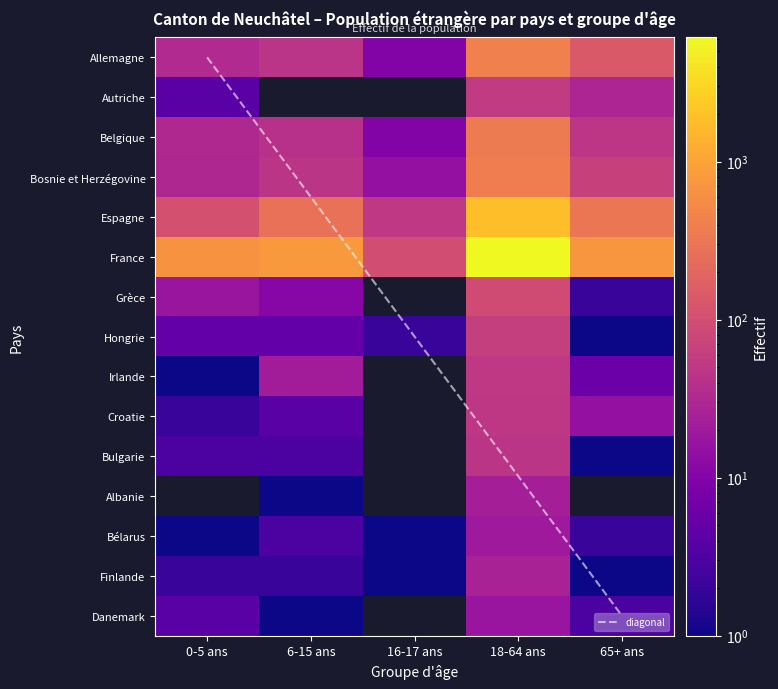

What is the spread (max minus min) of values at 0-5 ans?

656